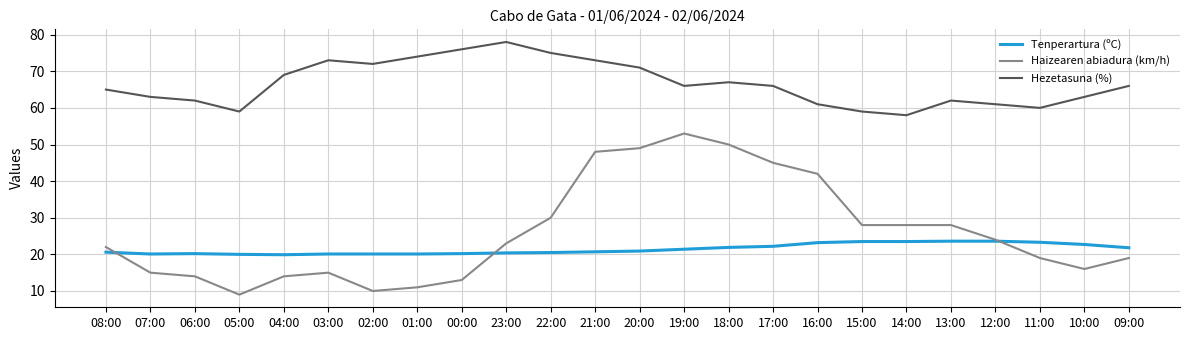

True or false: Haizearen abiadura (km/h) and Hezetasuna (%) cross at least once.

False